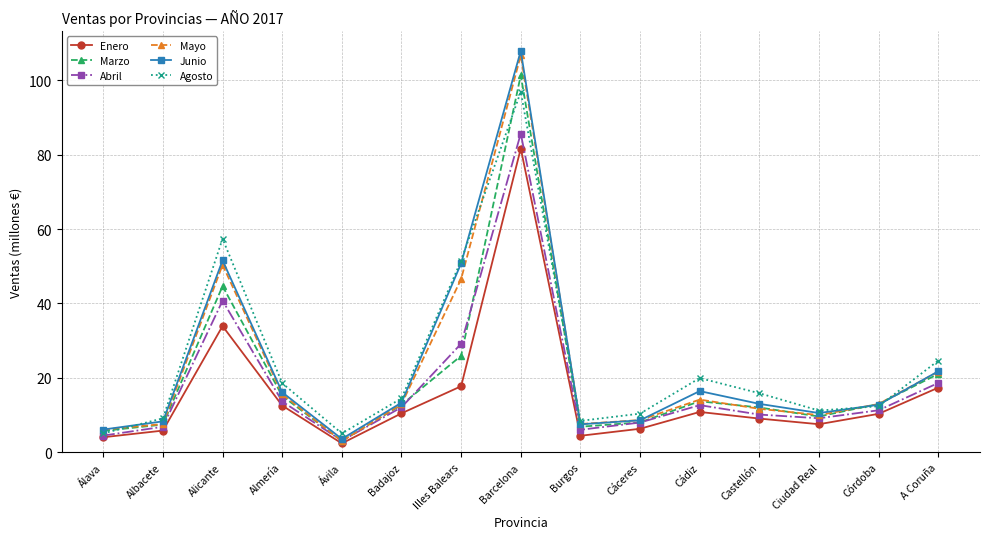

What position from the left is Ávila?

5